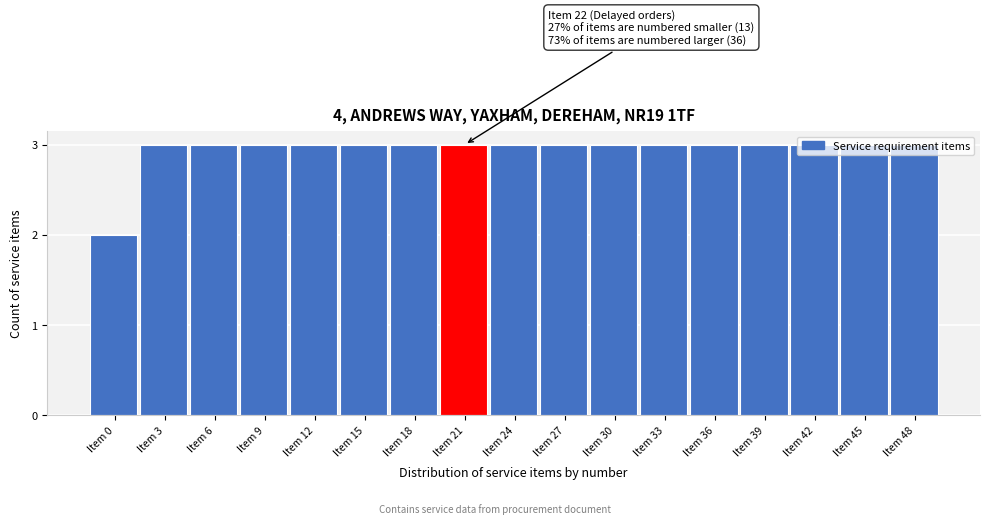

What is the average value?

3